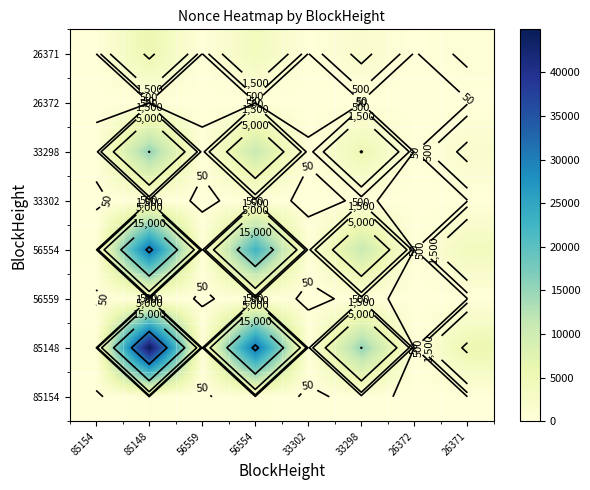

How many values in 85148 are above zero?

7